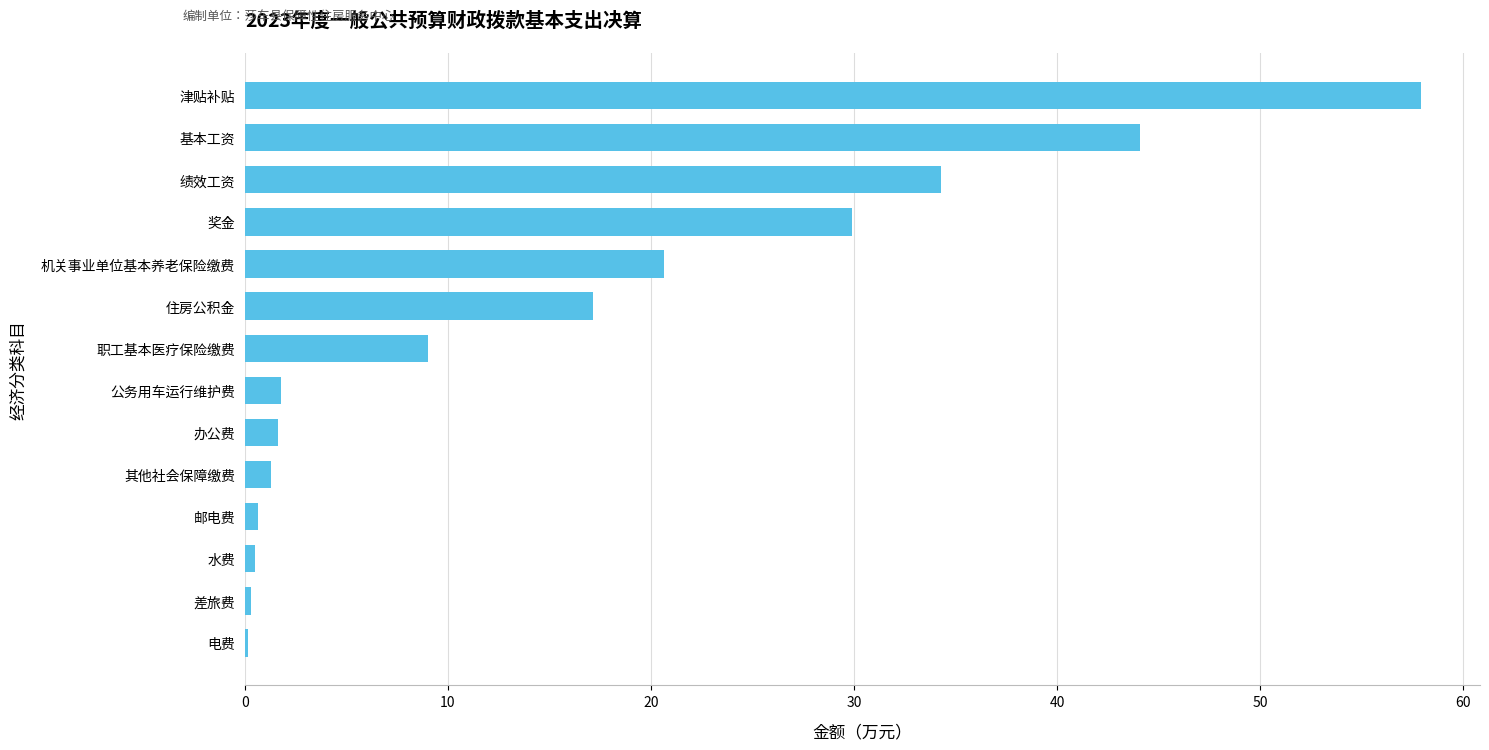

What is the sum of the values at 职工基本医疗保险缴费 and 奖金?

38.9